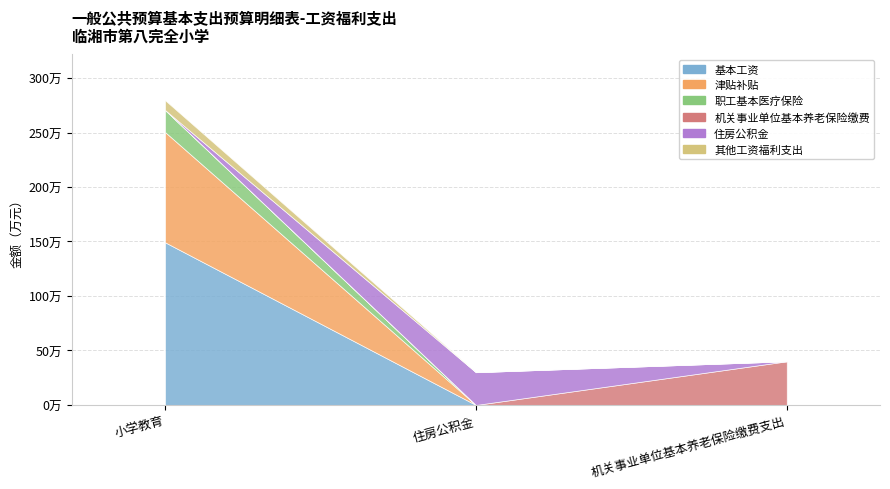

What is the spread (max minus min) of values at 住房公积金?

300529.4